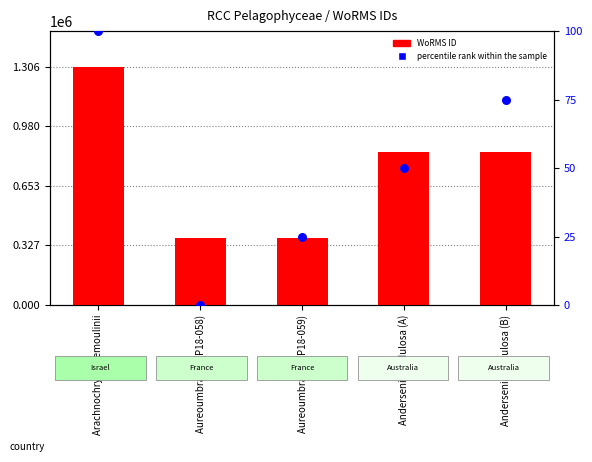

At how many categories does at least one series exceed 1042437?

1